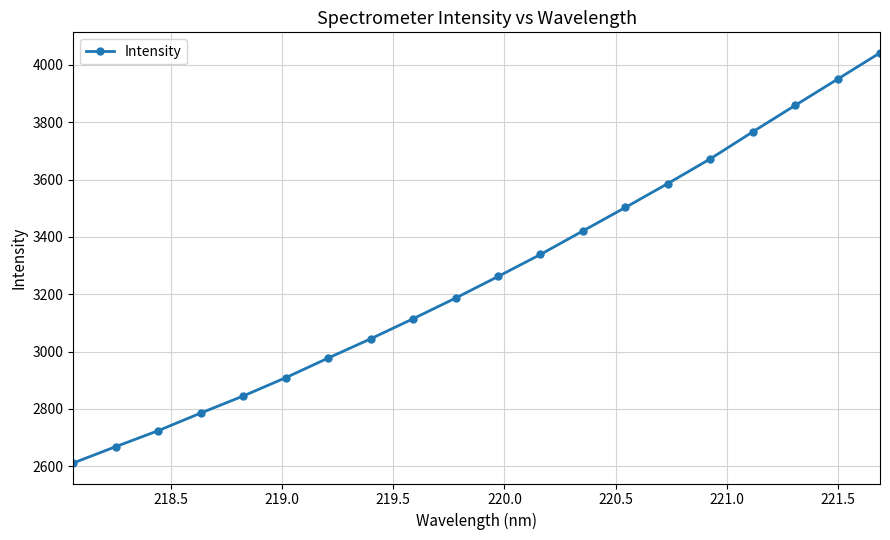

True or false: the data has more than 1 interior local peaks.

False